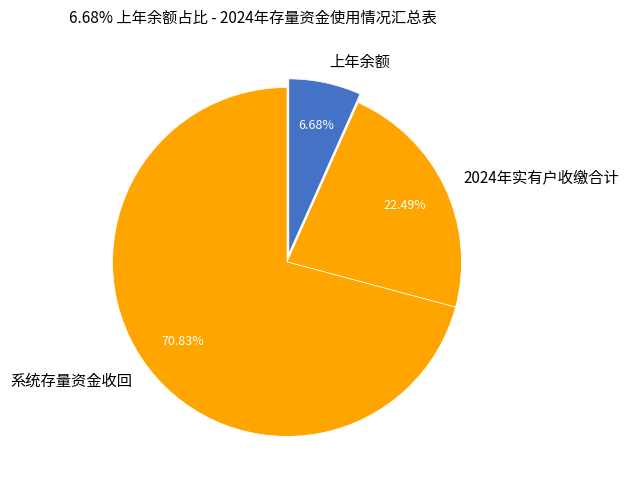

What is the ratio of the value at 系统存量资金收回 to the value at 2024年实有户收缴合计?

3.1